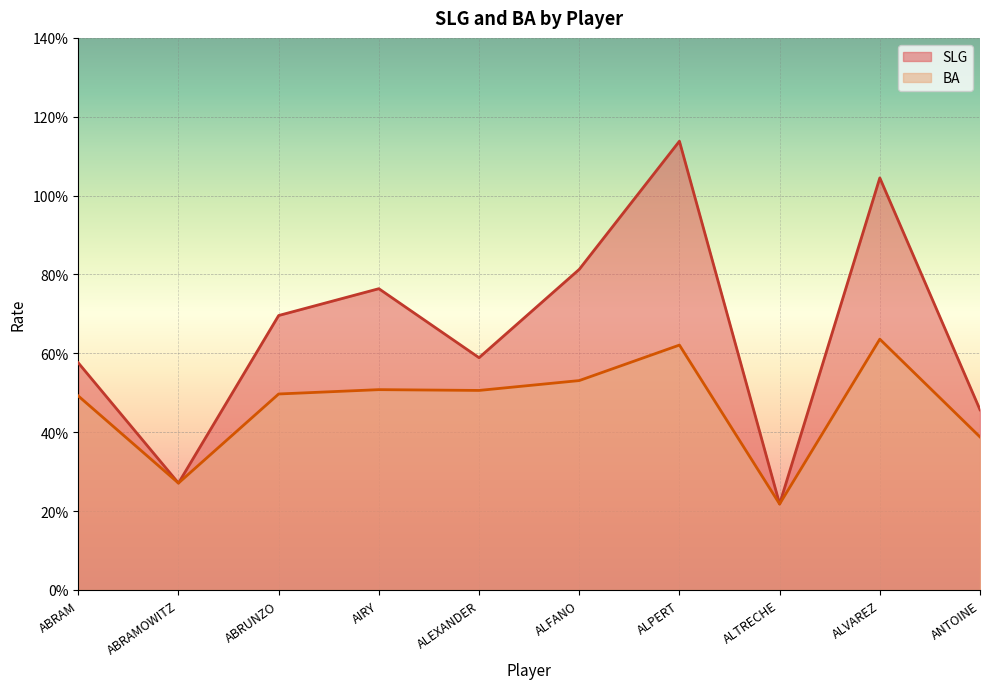

Does the chart display data point markers on the line(s)?

No